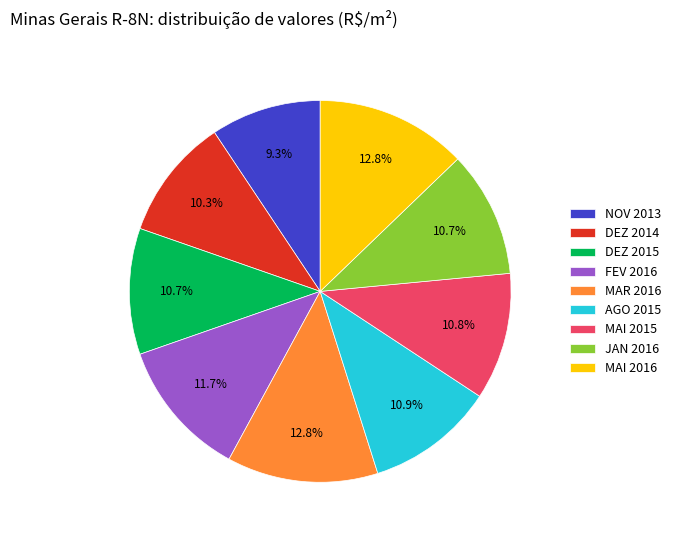

Is the sum of FEV 2016 and MAI 2016 greater than half?

No